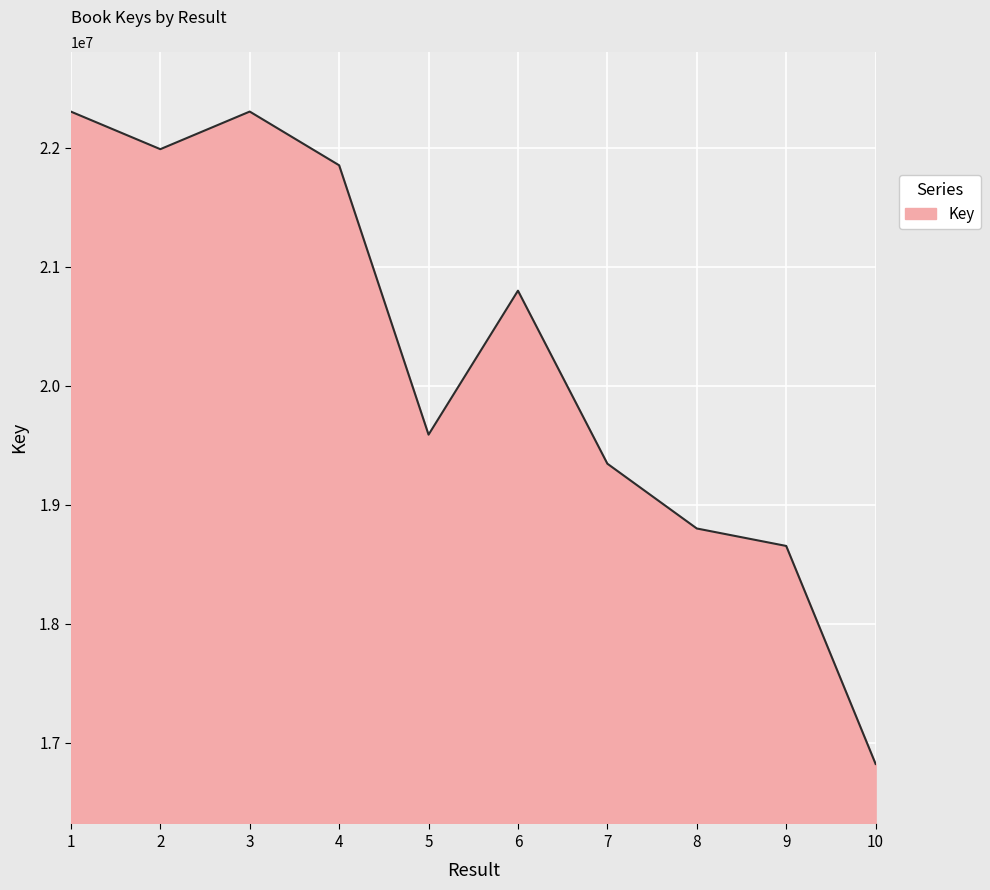

What is the sum of all values?

202440620